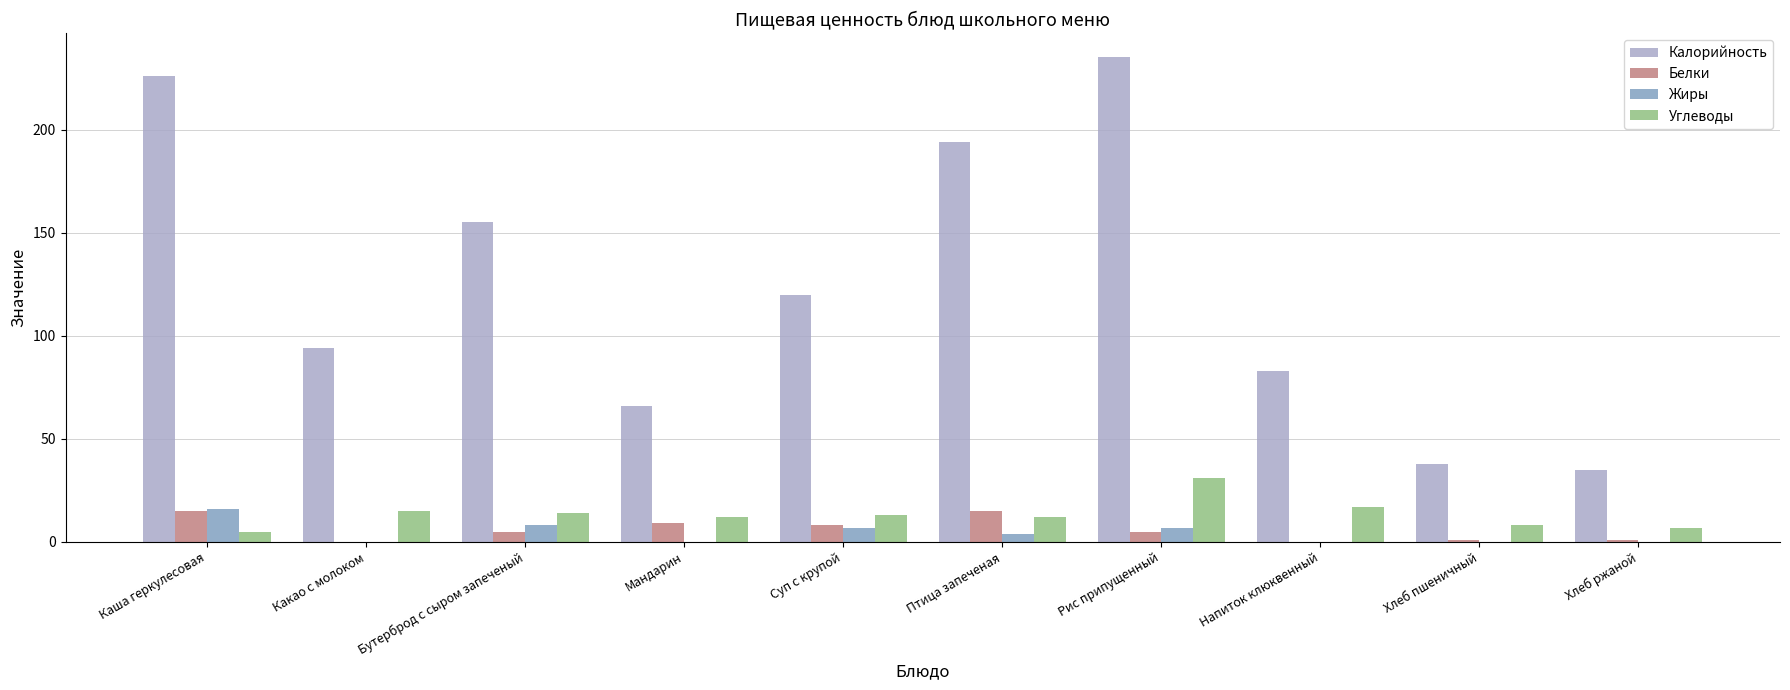

The Жиры series shows 8 at Бутерброд с сыром запеченый. True or false?

True